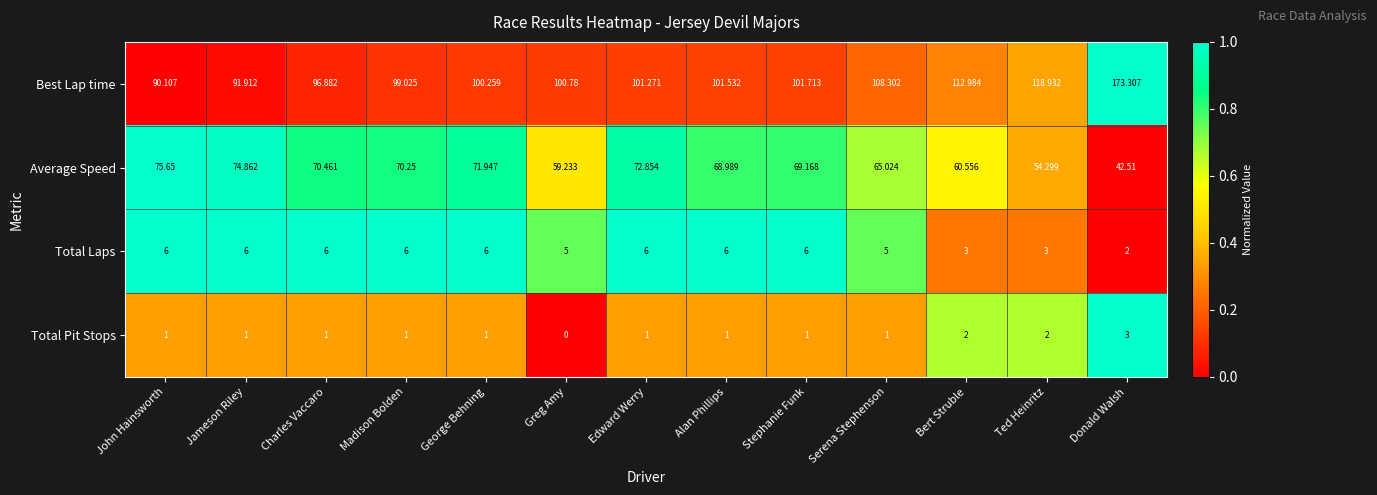

At Donald Walsh, list the series in order from largest to smallest.

Best Lap time, Average Speed, Total Pit Stops, Total Laps